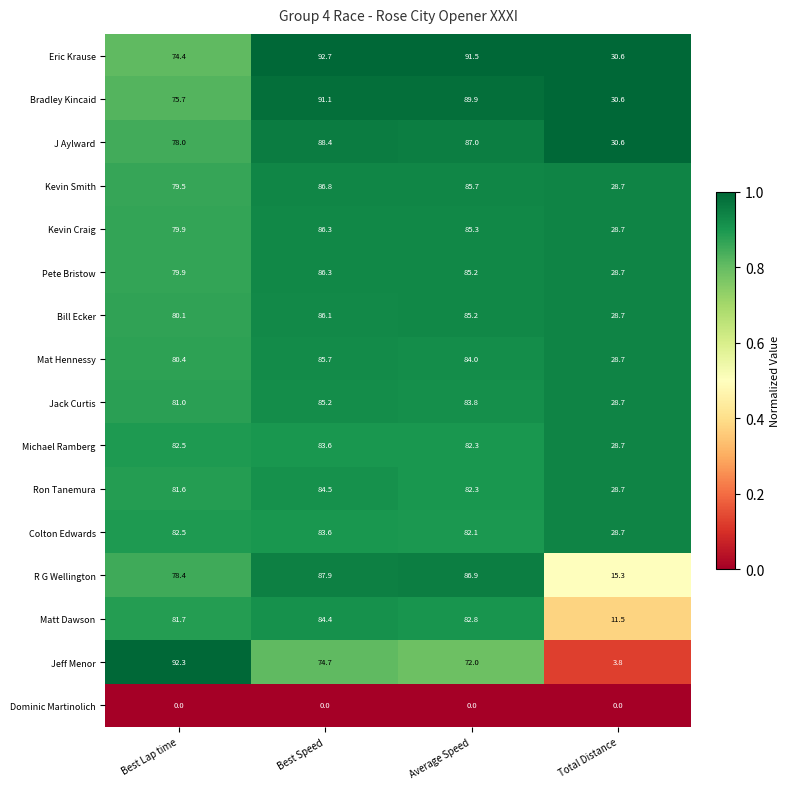

What is the total value across all series at Total Distance?

380.7